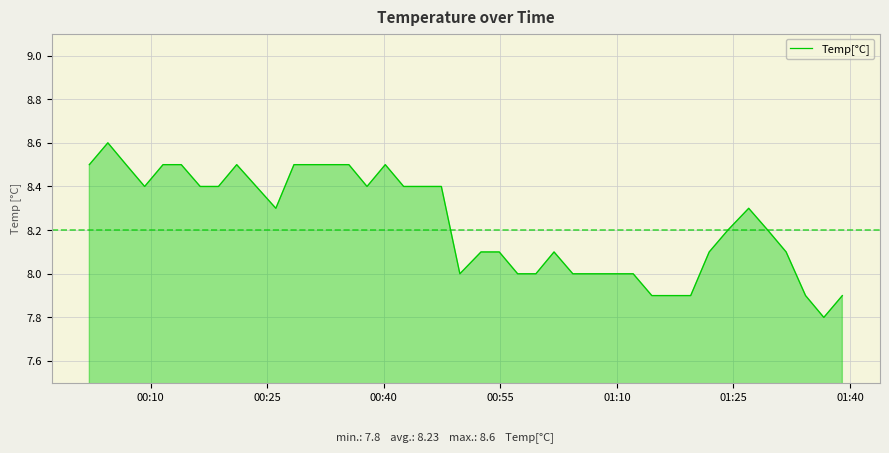

What is the difference between the maximum and minimum values?

0.8